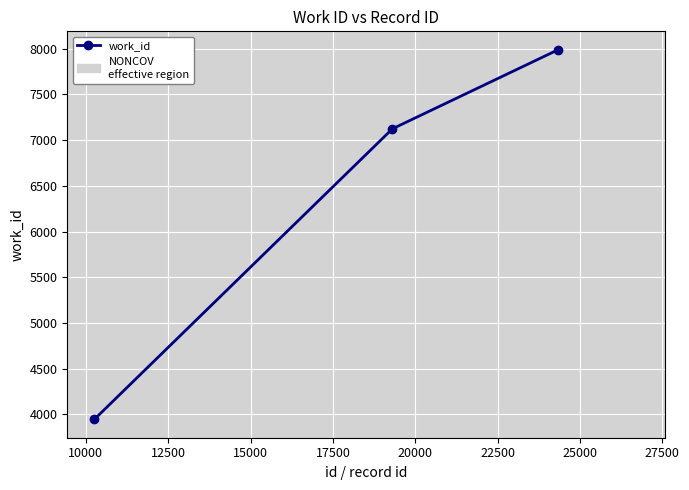

What is the smallest value displayed?

3948